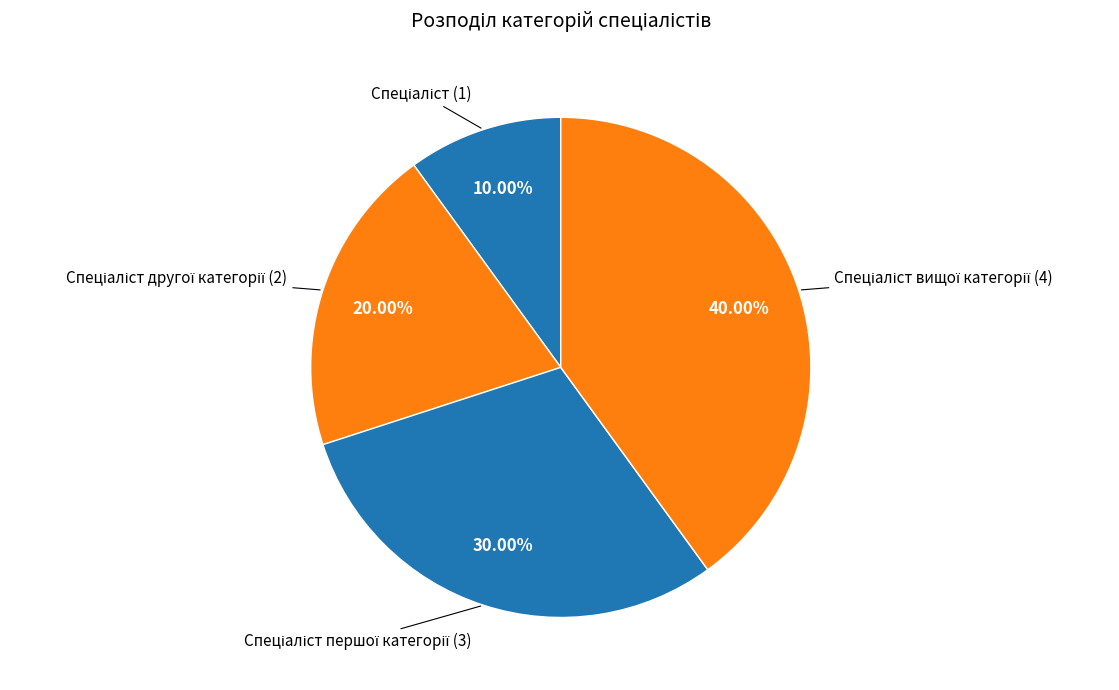

Count the number of slices in the pie.

4